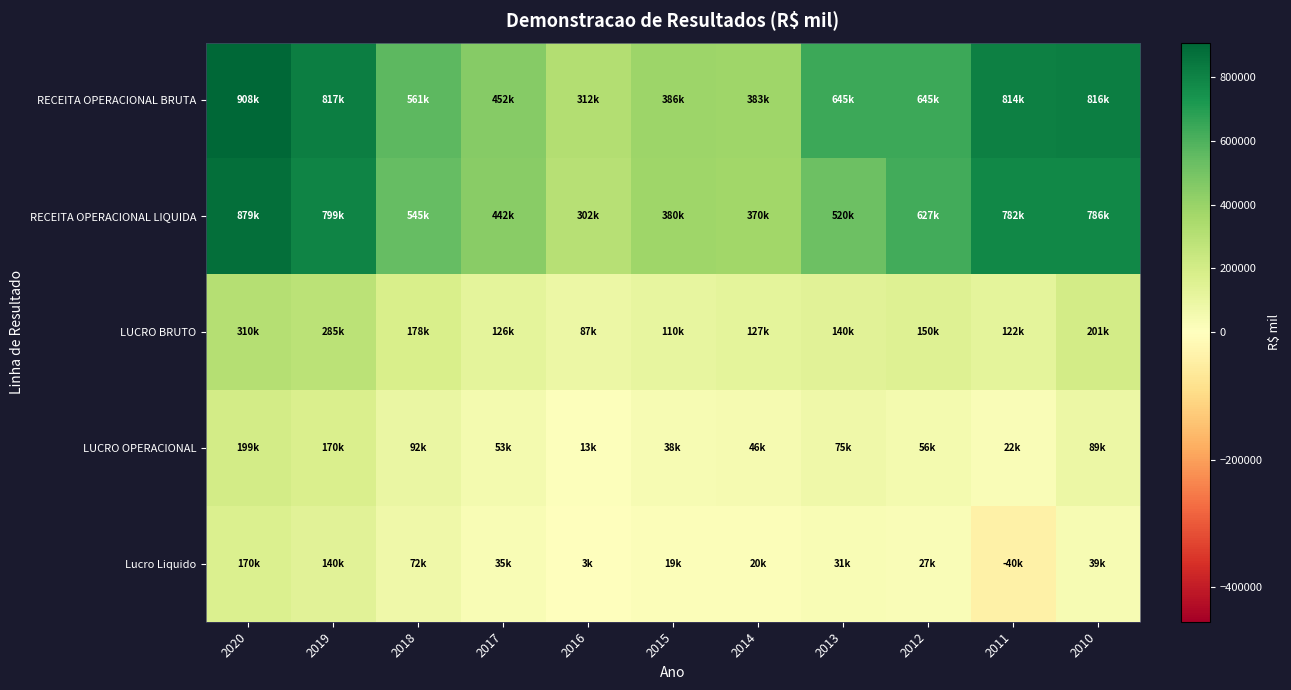

At how many categories does at least one series exceed 296164?

11